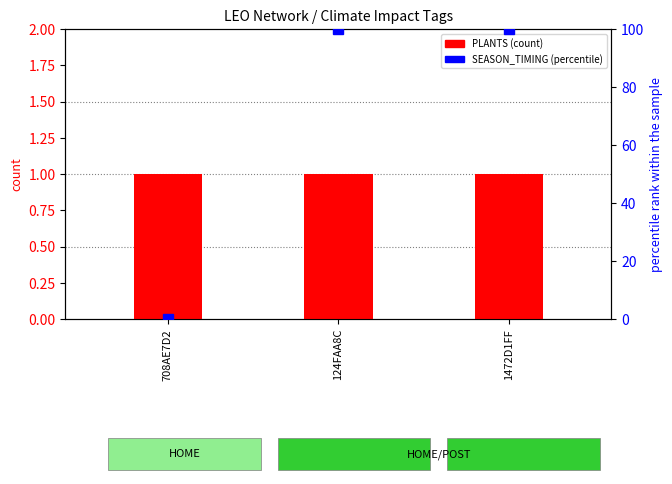

What is the difference between the highest and lowest values at 1472D1FF?

99